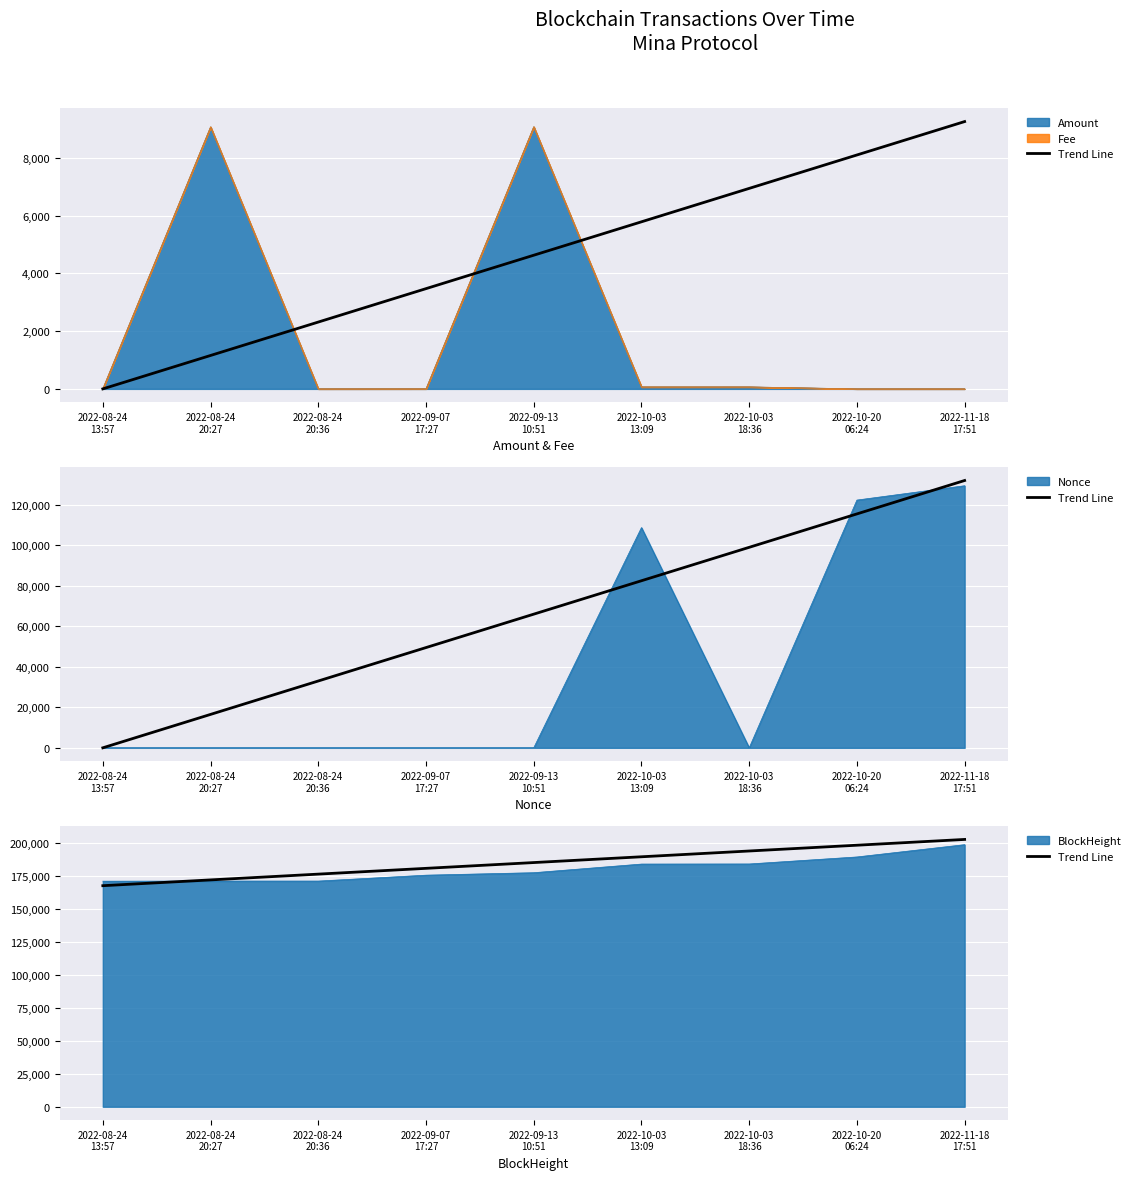

What is the sum of the values at 2022-10-03
13:09 and 2022-11-18
17:51?

392504.4